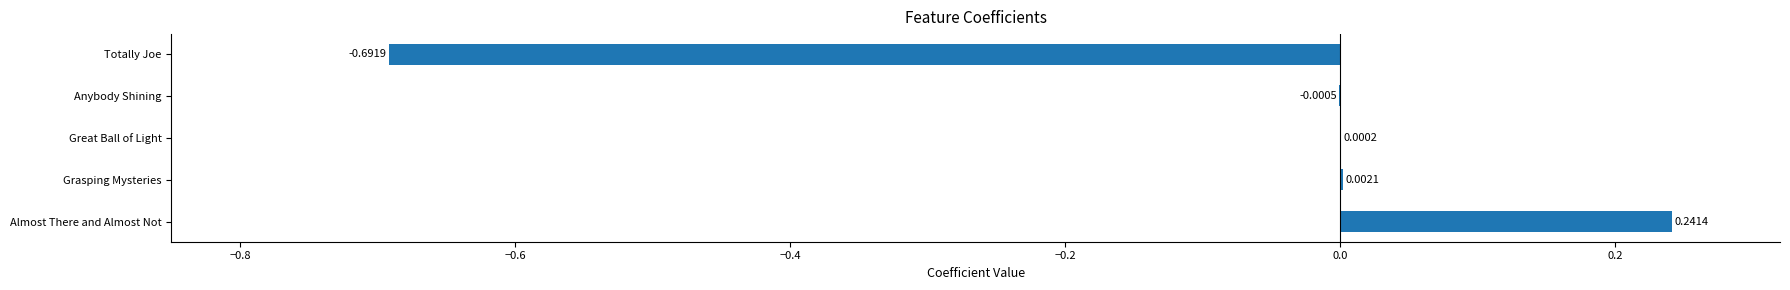

At which category does the chart reach its peak across all series?

Almost There and Almost Not